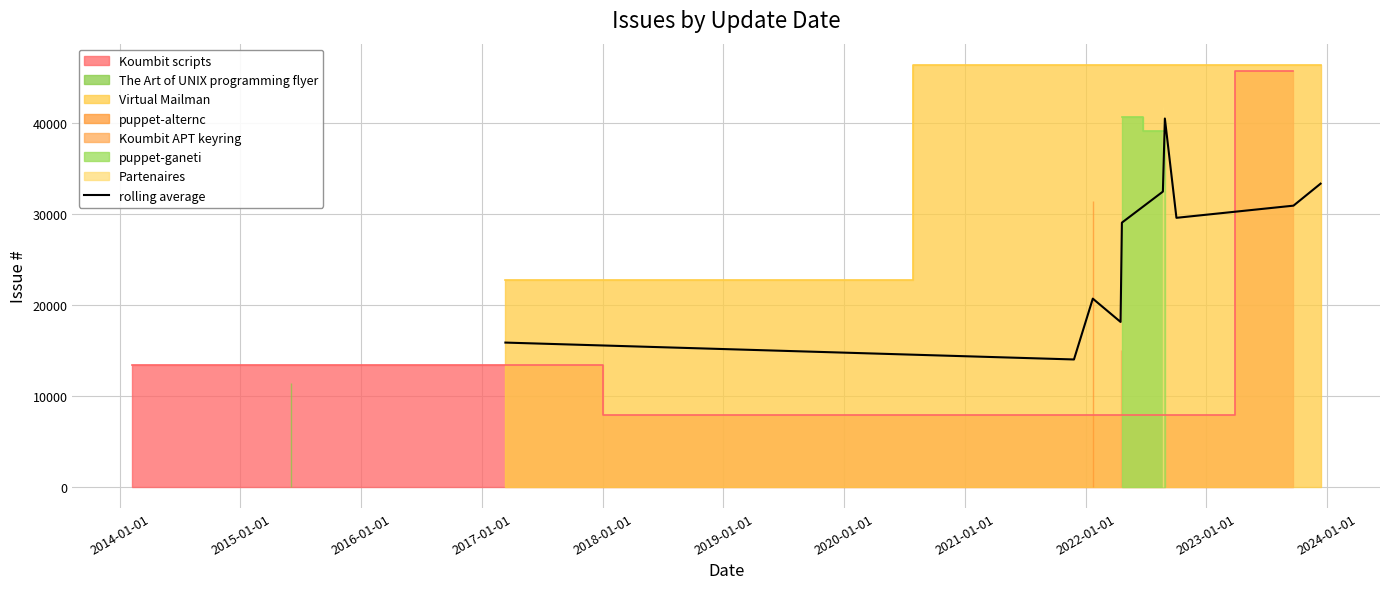

What is the minimum value for rolling average?

13985.3